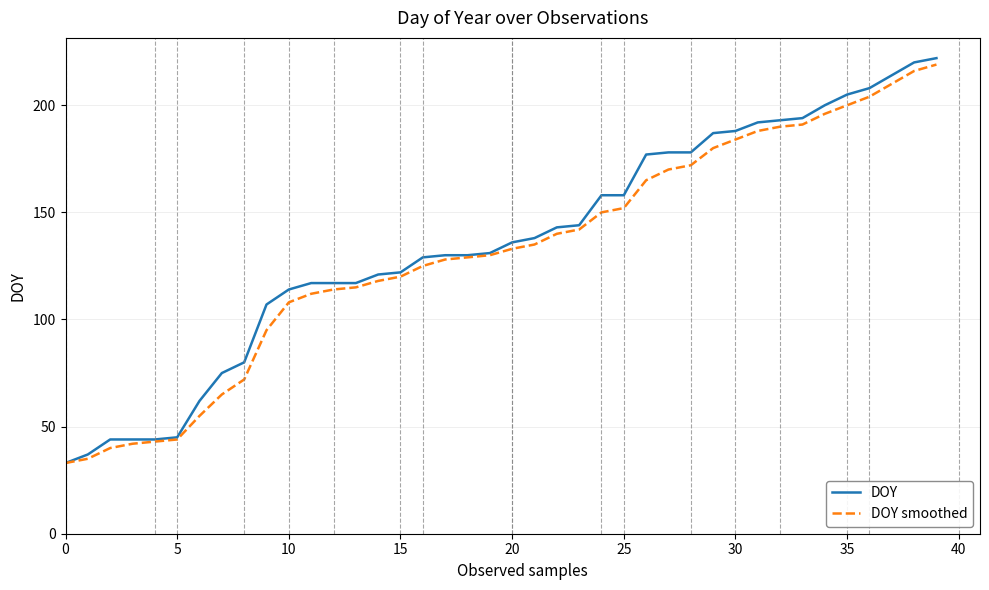

What is the maximum value shown in the chart?

222